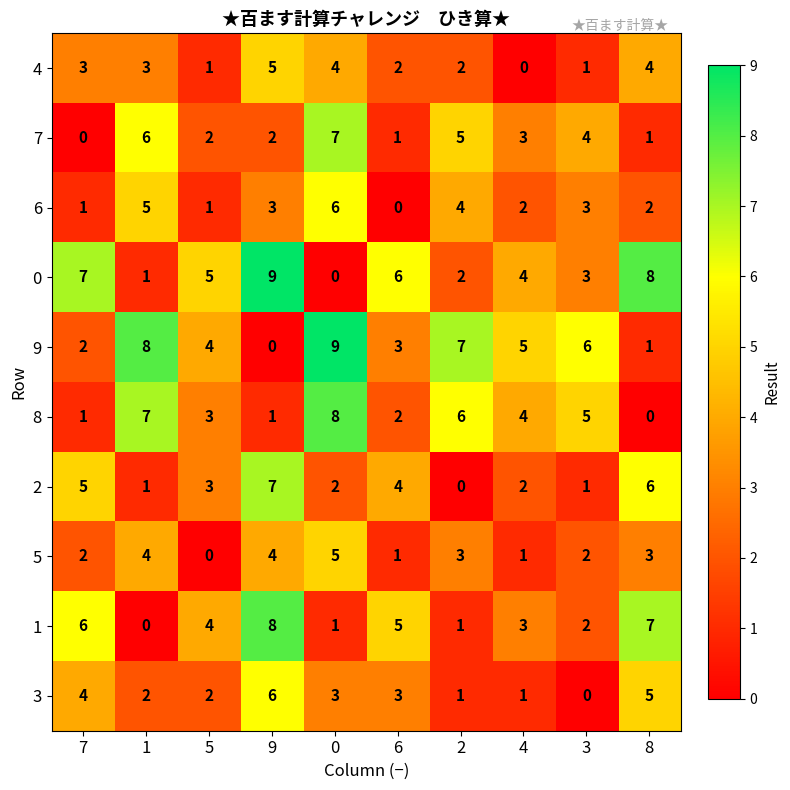

What is the total value across all series at 9?

45